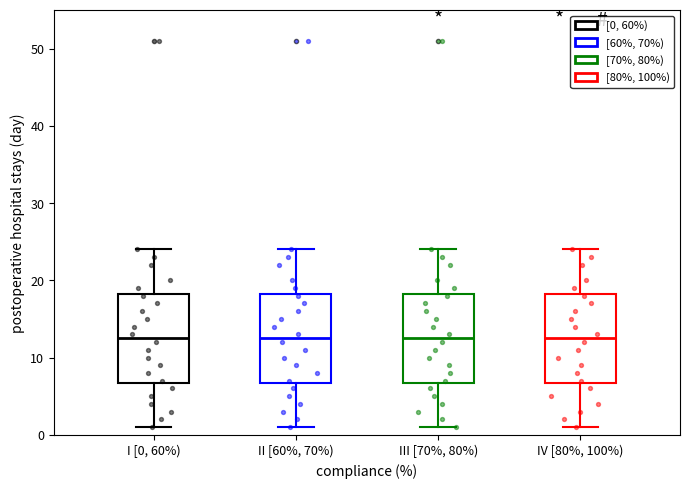

Reading left to right, read every box against the y-axis: the position of its median line, the range the box covers, and the ends of its whiskers. The values are not printed on the chart, so give them approximately, as read against the axis.

I [0, 60%): median 13, box 7 to 18, whiskers 1 to 24
II [60%, 70%): median 13, box 7 to 18, whiskers 1 to 24
III [70%, 80%): median 13, box 7 to 18, whiskers 1 to 24
IV [80%, 100%): median 13, box 7 to 18, whiskers 1 to 24